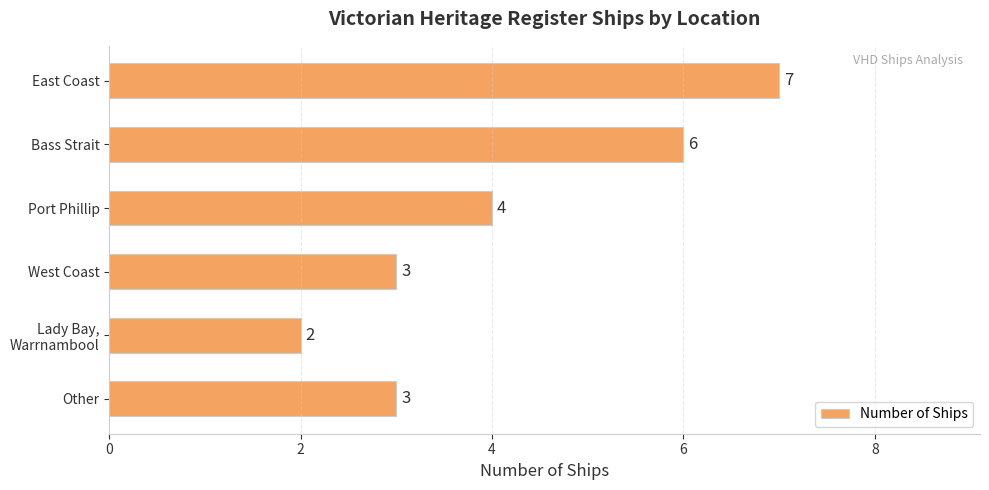

What is the label of the 1st bar from the bottom?

Other